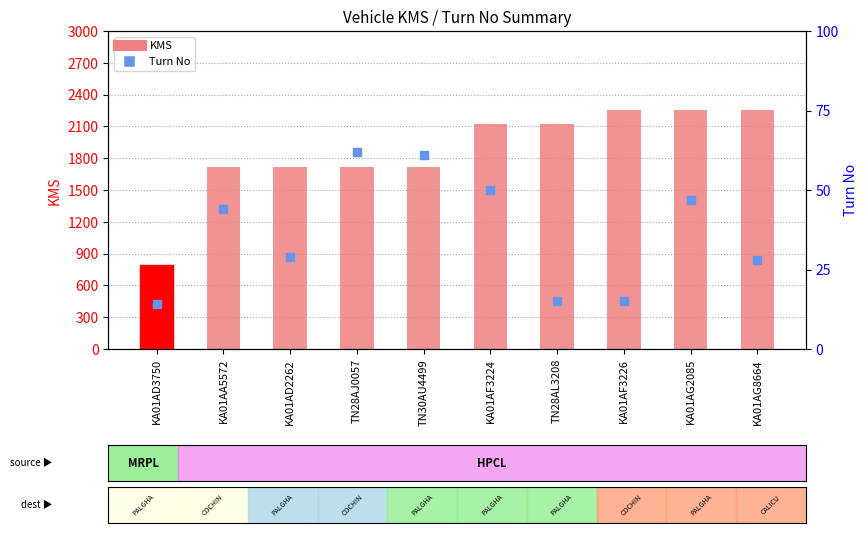

Which series contains the lowest Y value?

Turn No